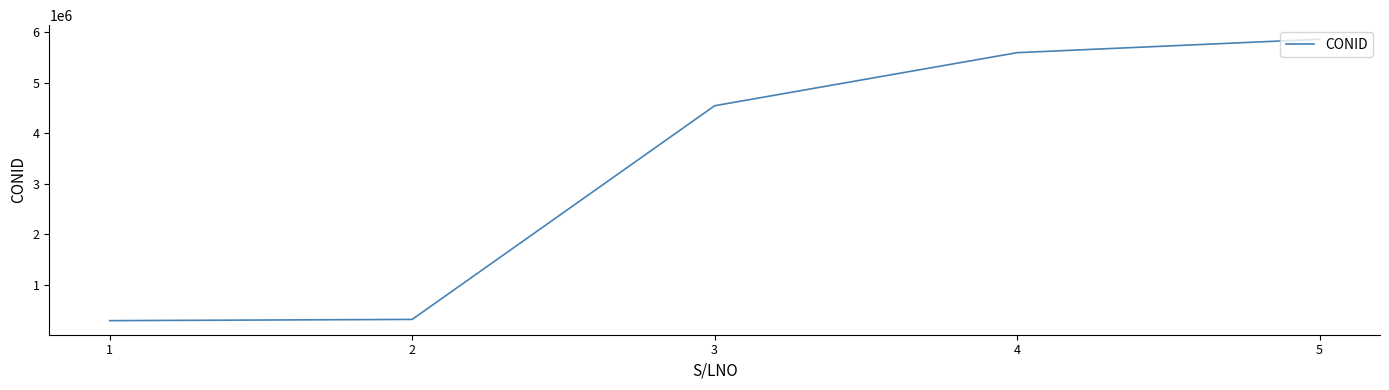

True or false: there are more than 0 points higher than both neighbors.

False